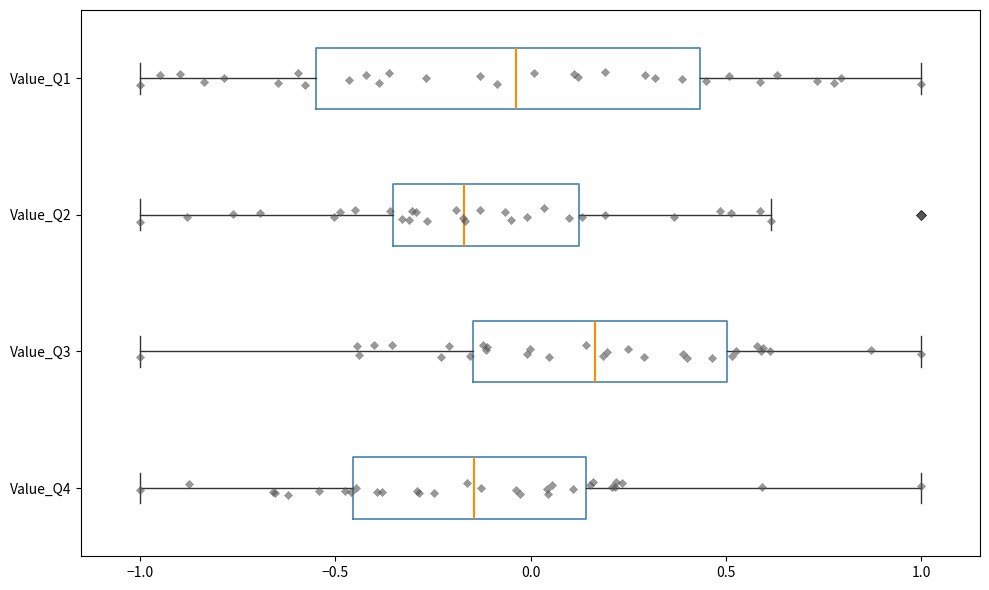

Which box is the widest, from its left edge to its right edge?

Value_Q1